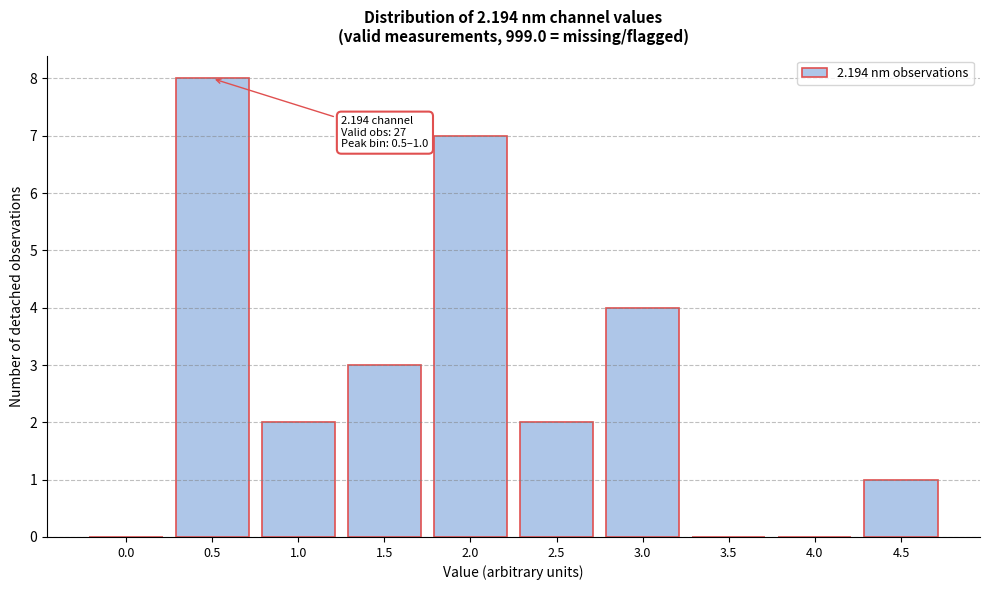

Reading left to right, transcribe all the data shown in this chart.

0.0=0	0.5=8	1.0=2	1.5=3	2.0=7	2.5=2	3.0=4	3.5=0	4.0=0	4.5=1